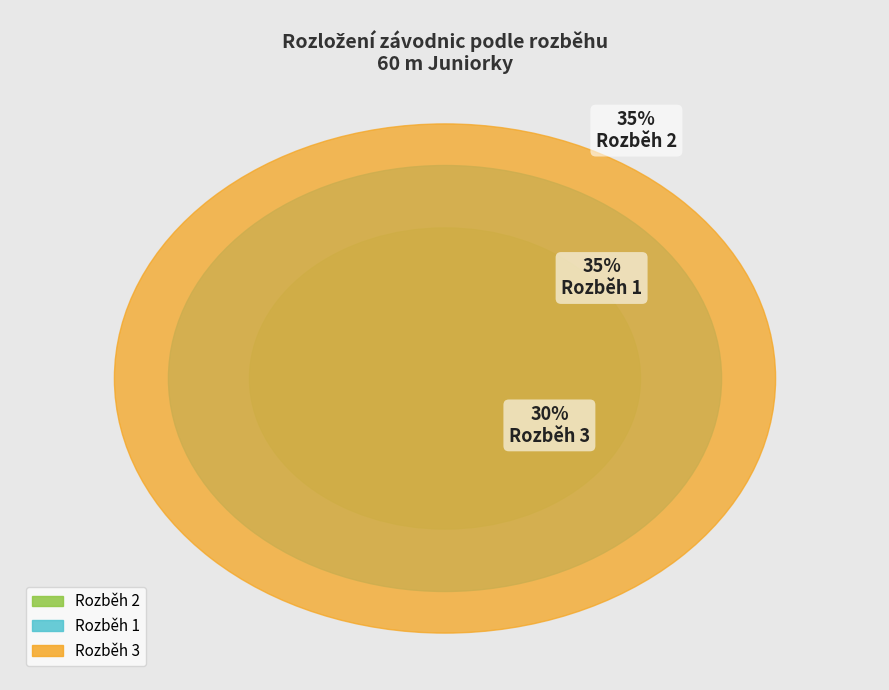

Is it true that Rozběh 1 is 29% of the pie?

False